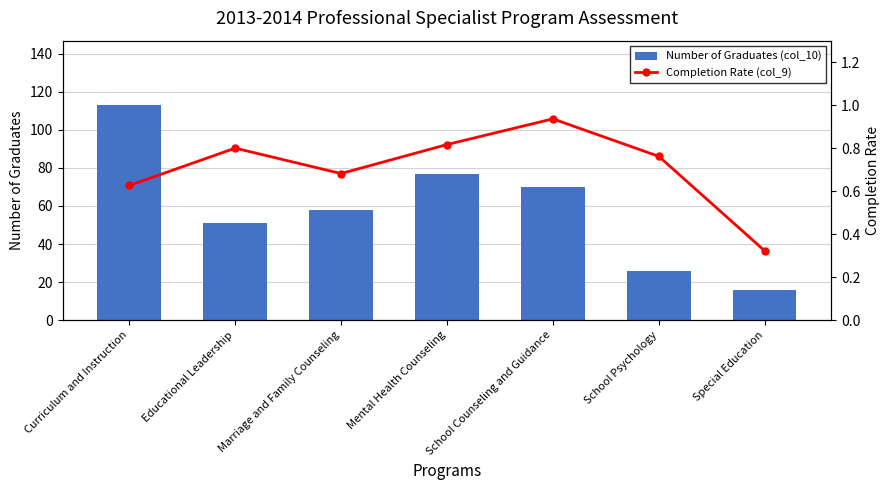

Reading right to left, what are all the values shown in this chart?

Number of Graduates (col_10): 16.0	26.0	70.0	77.0	58.0	51.0	113.0
Completion Rate (col_9): 0.3	0.8	0.9	0.8	0.7	0.8	0.6